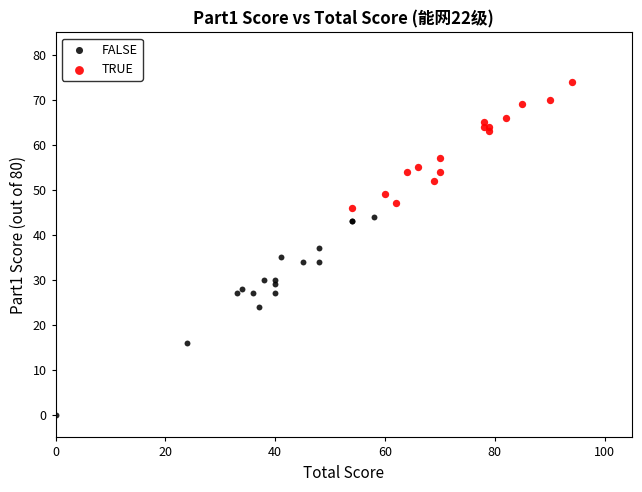

Which series contains the highest Y value?

TRUE